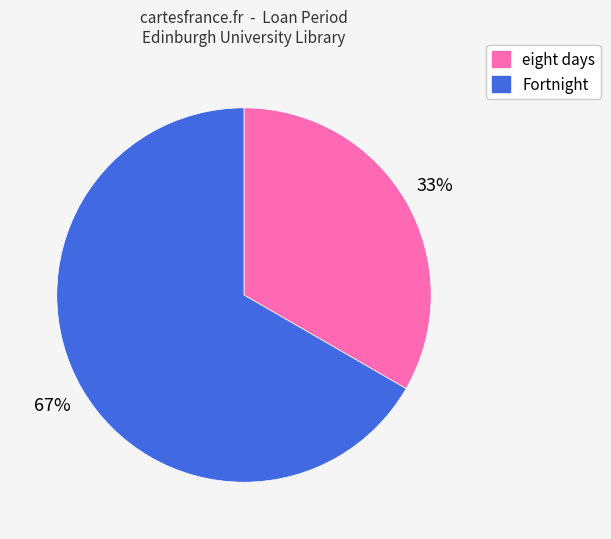

Is there any slice that represents more than half of the pie?

Yes